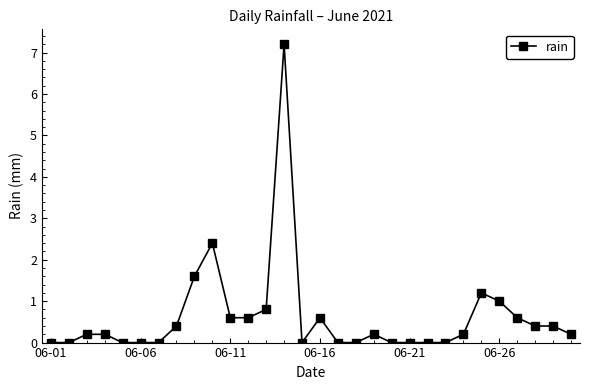

What is the value of the 9th point from the left?

1.6